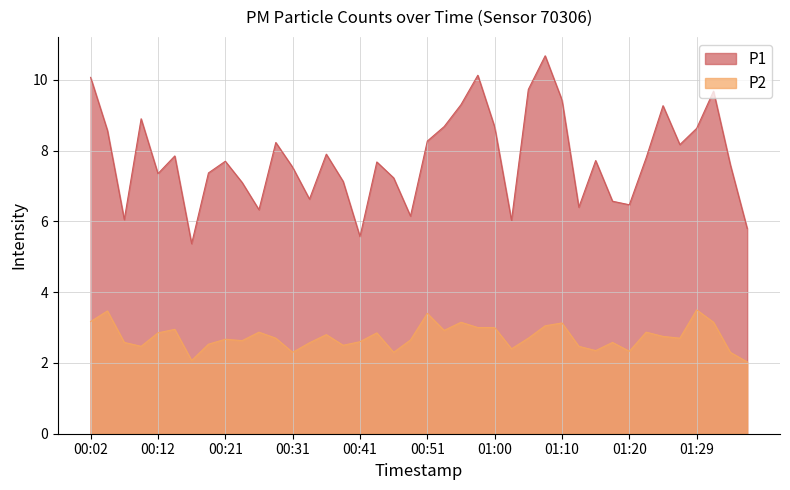

List the series in order of their overall mean, highest first.

P1, P2